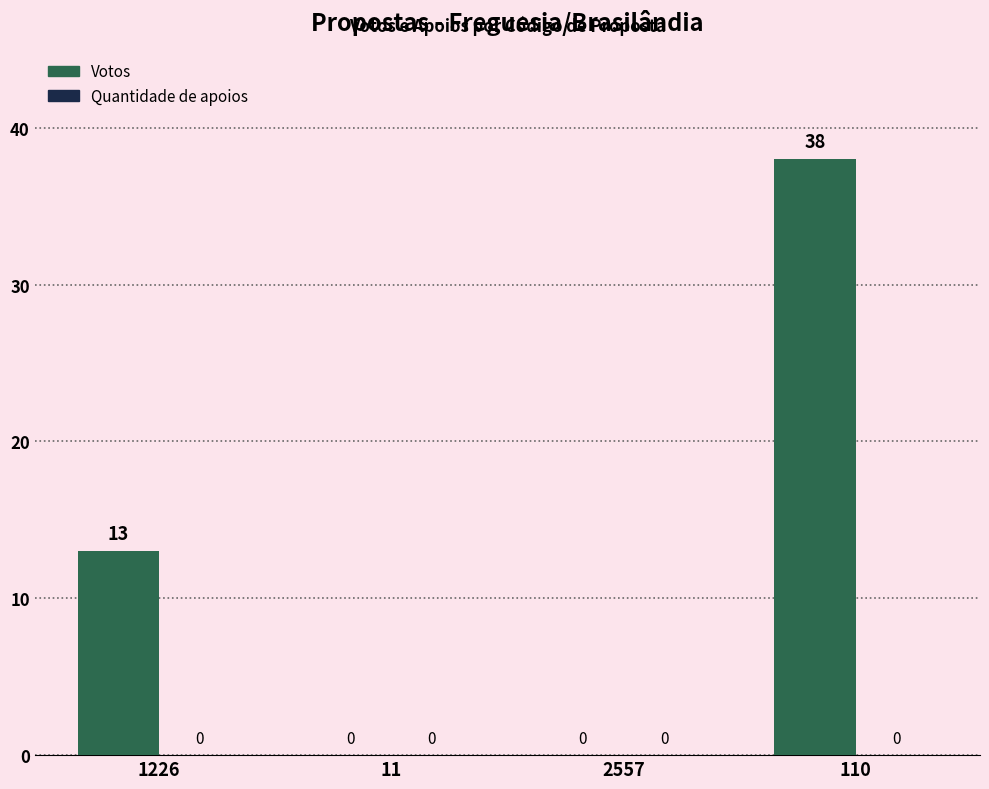

How many values are between 0 and 38?

4